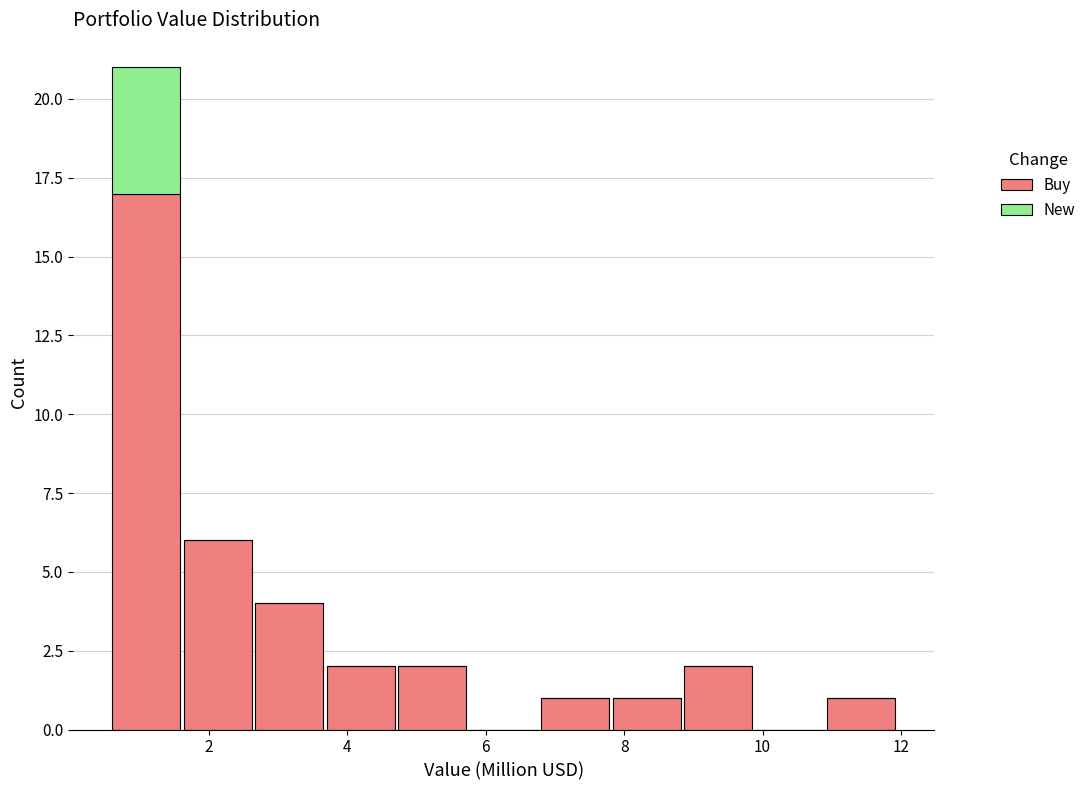

Reading left to right, transcribe this chart: for each stacked bar, give the range it covers on the x-axis and its total height. Neither the bar edges nor the heights are printed on the chart, so give them approximately, as read against the axes.

0.6 to 1.6: 21
1.6 to 2.6: 6
2.6 to 3.6: 4
3.6 to 4.8: 2
4.8 to 5.8: 2
5.8 to 6.8: 0
6.8 to 7.8: 1
7.8 to 8.8: 1
8.8 to 9.8: 2
9.8 to 11.0: 0
11.0 to 12.0: 1